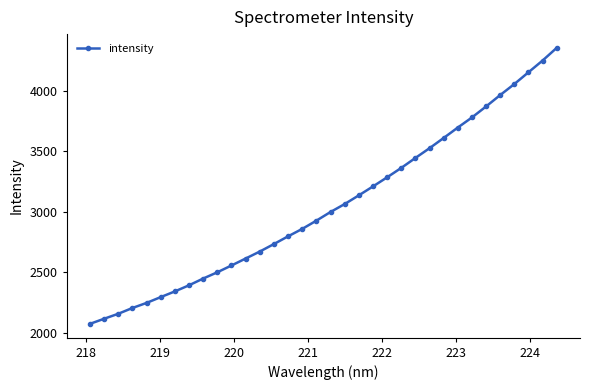

What is the average value?

3048.6